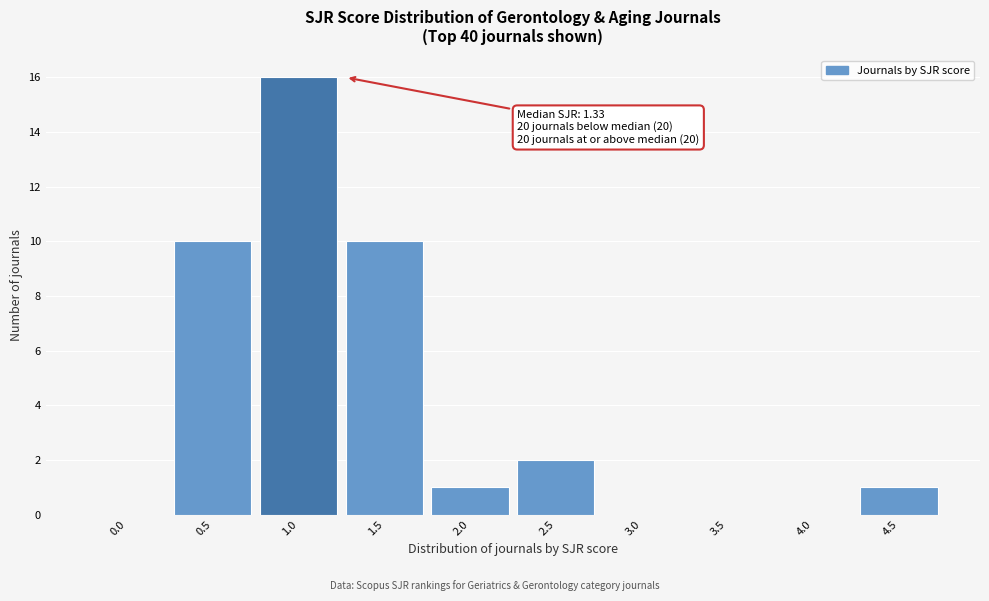

Reading left to right, list all the values displayed in this chart.

0.0=0	0.5=10	1.0=16	1.5=10	2.0=1	2.5=2	3.0=0	3.5=0	4.0=0	4.5=1